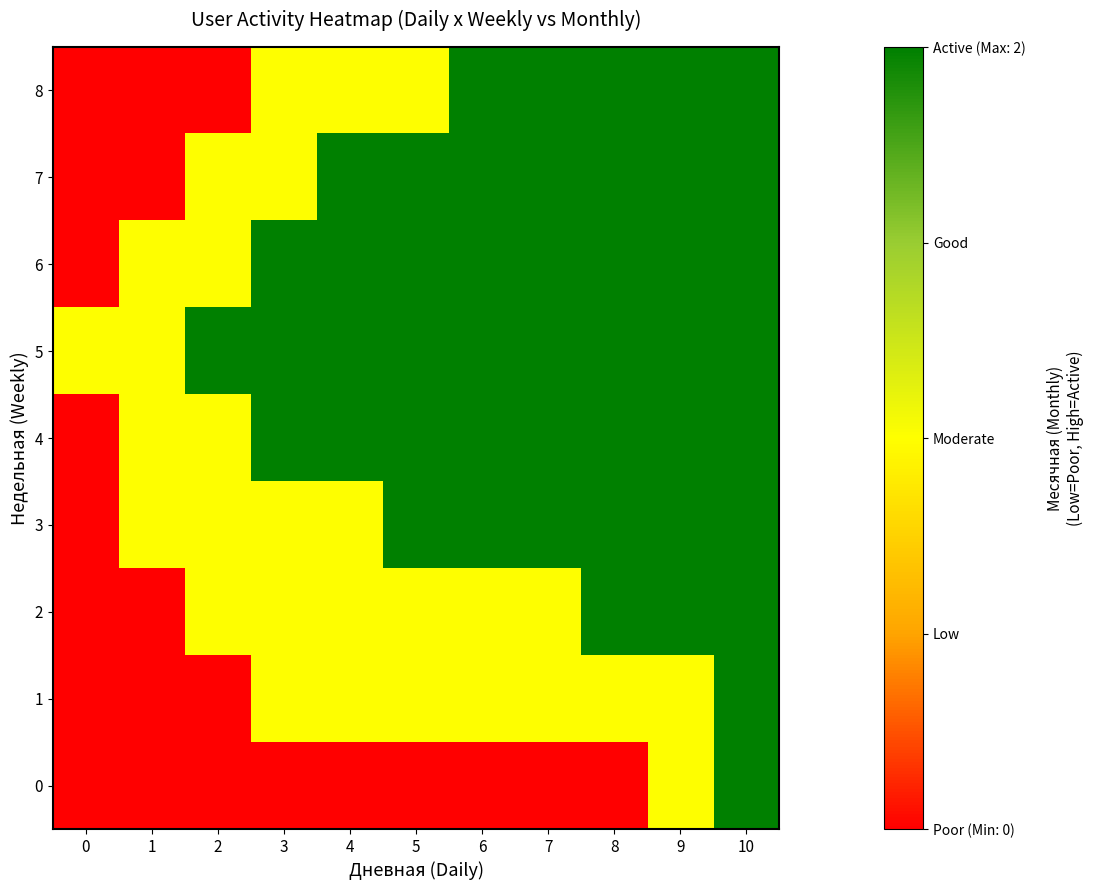

Which has a higher value, 5 or 10?

10